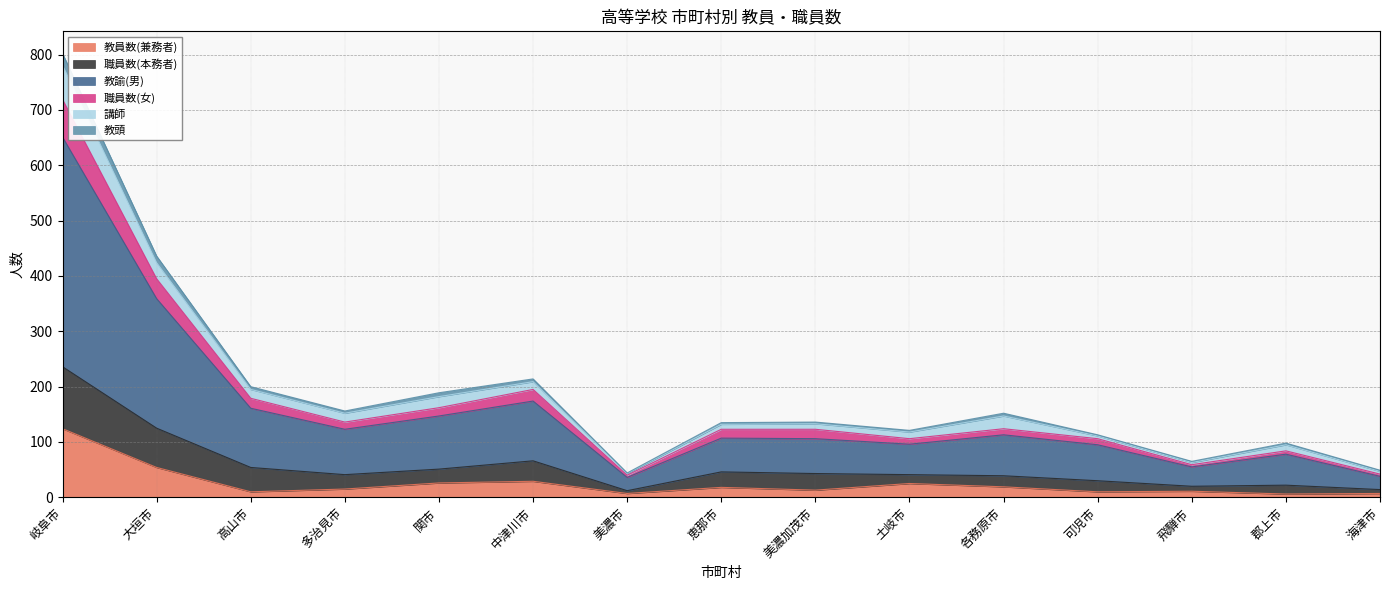

What is the label of the 6th point from the left?

中津川市